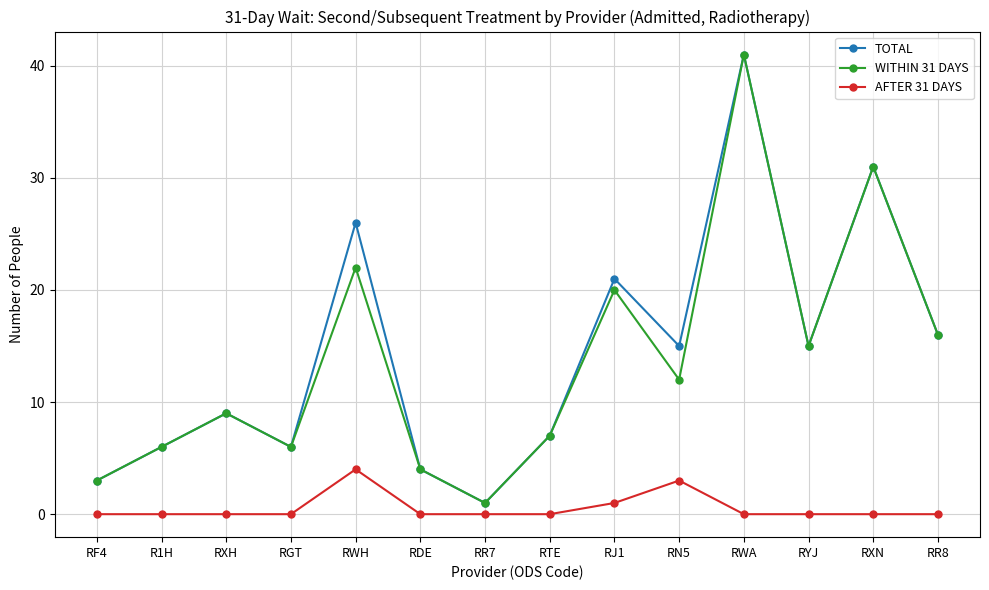

What is the difference between the highest and lowest values at RYJ?

15